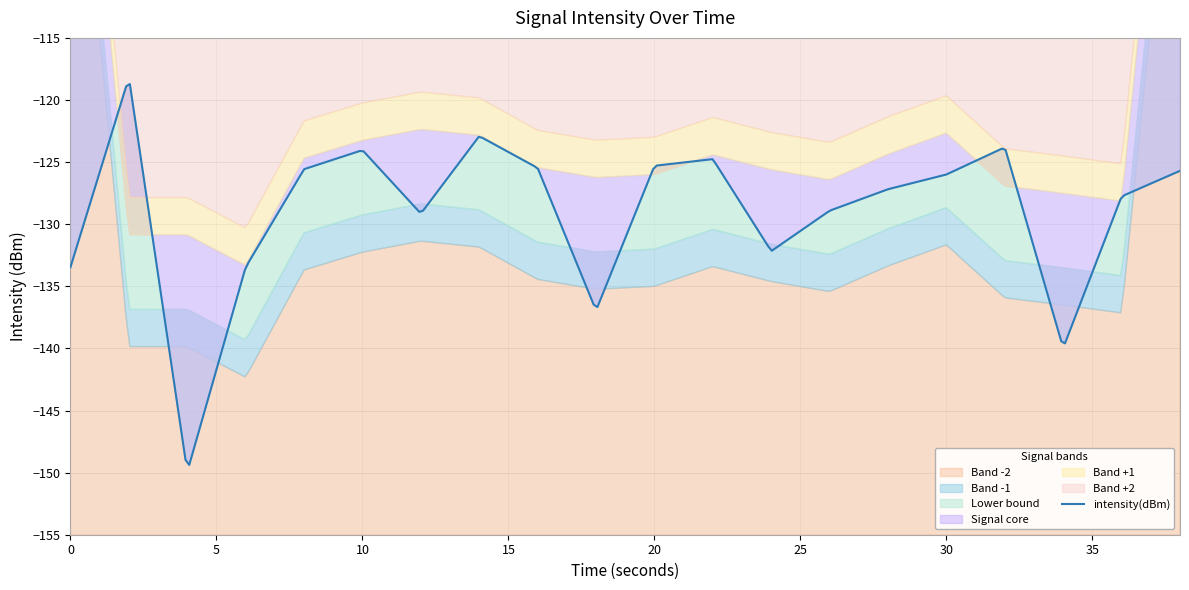

Rank the categories by value from lowest to highest.

2, 17, 9, 3, 0, 12, 6, 13, 18, 14, 15, 19, 4, 8, 10, 11, 5, 16, 7, 1